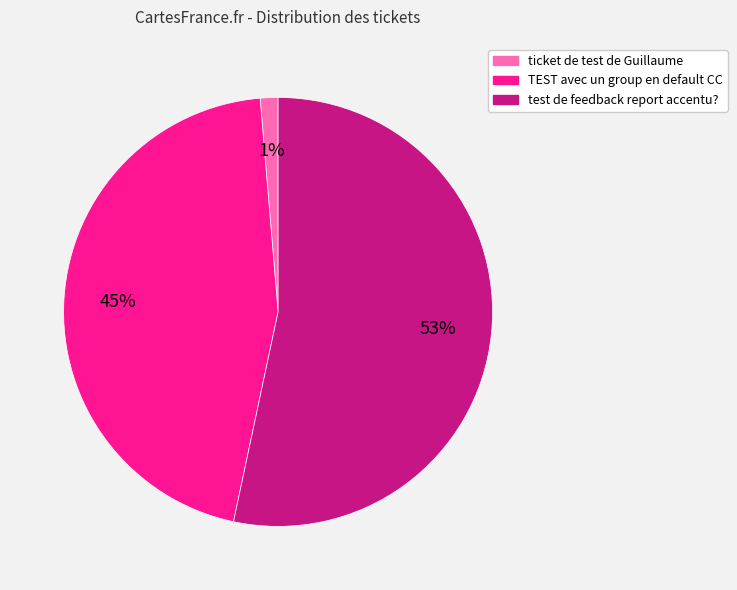

Is the sum of ticket de test de Guillaume and test de feedback report accentu? greater than half?

Yes